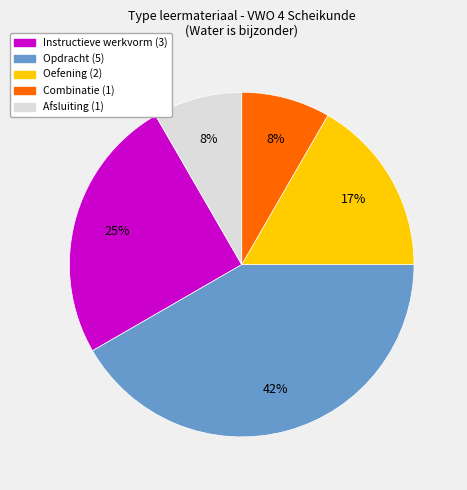

Is there any slice that represents more than half of the pie?

No